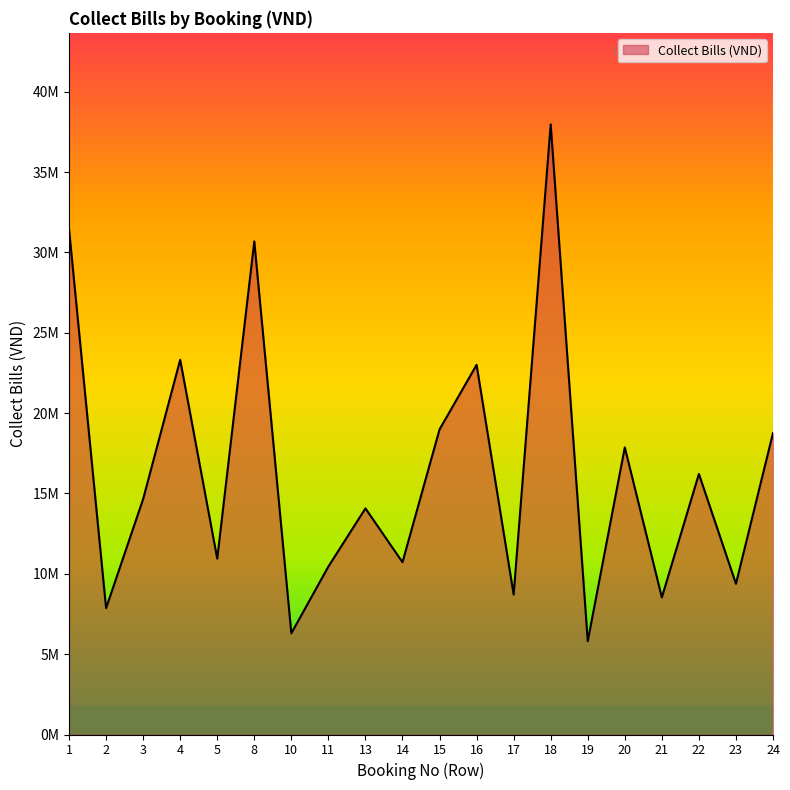

Is this an area chart (filled region under the line)?

Yes